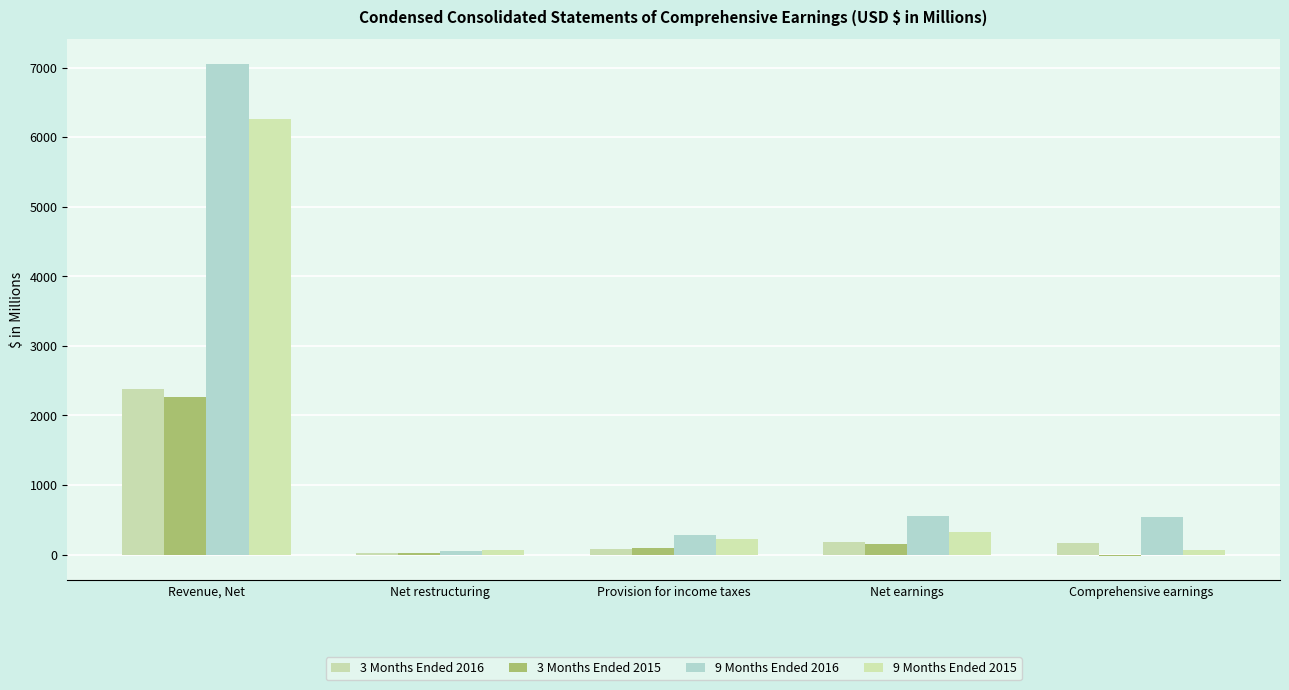

Is it true that 3 Months Ended 2015 equals 35.2 at Net restructuring?

False